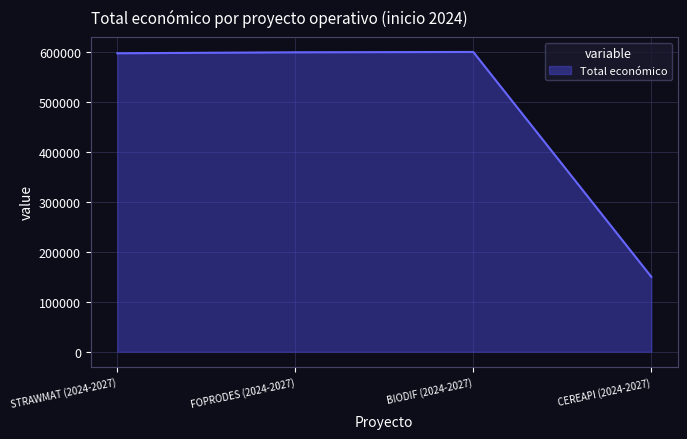

What is the smallest value displayed?

150000